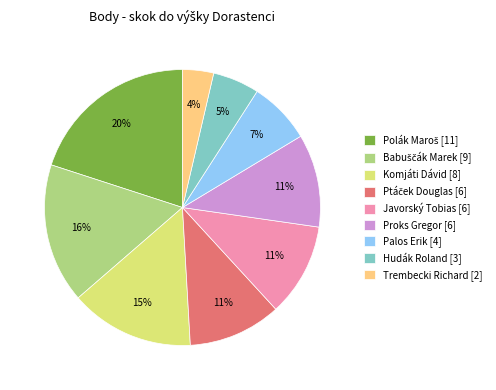

To the nearest percent, what percentage of the pie is Komjáti Dávid [8]?

15%